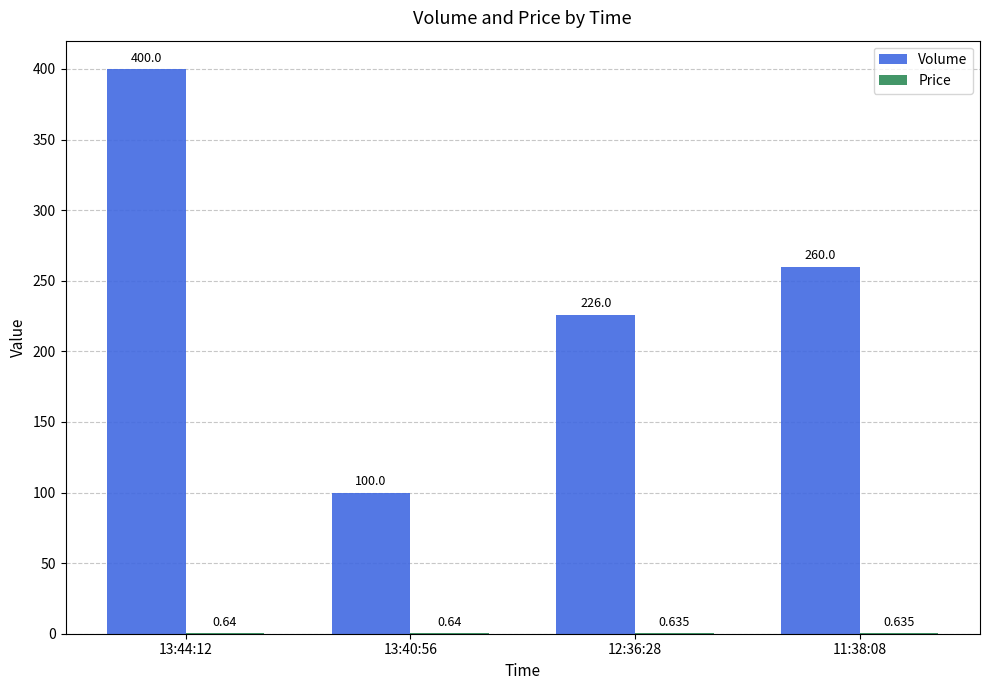

Which series changed the most between 12:36:28 and 11:38:08?

Volume